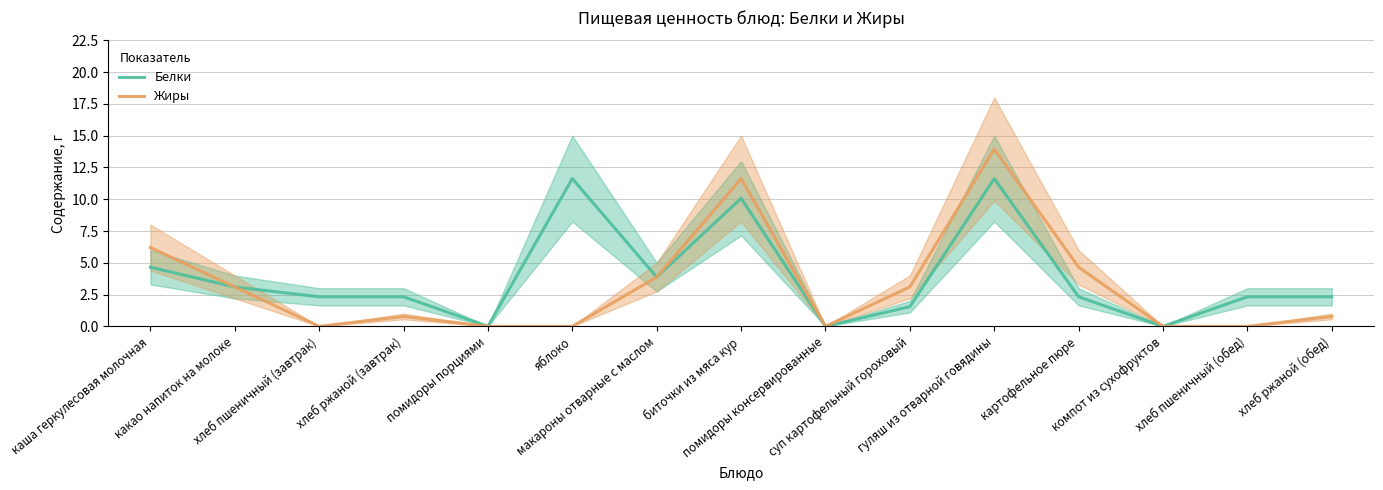

How many series are shown in this chart?

2